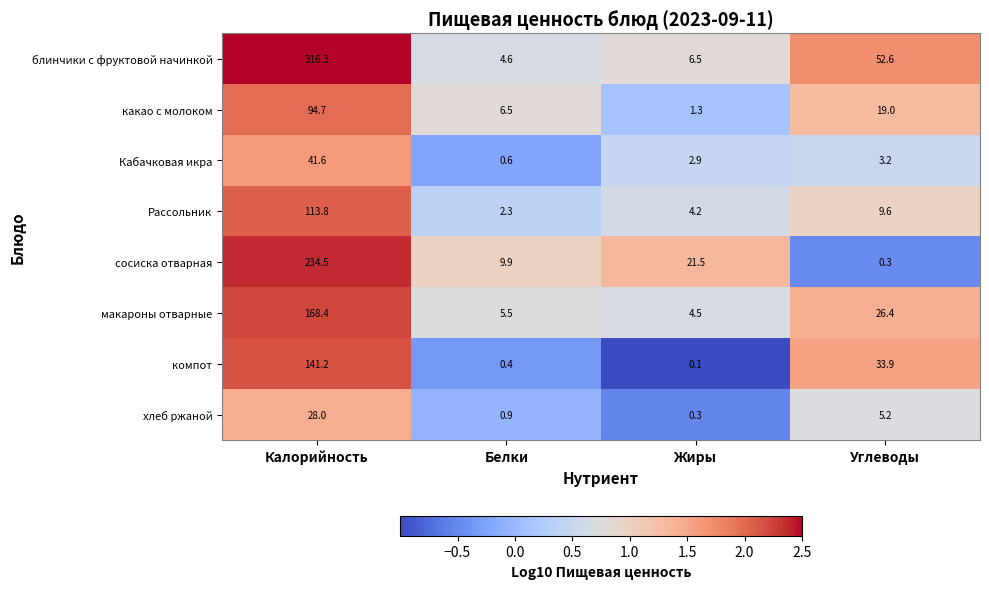

What is the average value of the какао с молоком series?

30.4